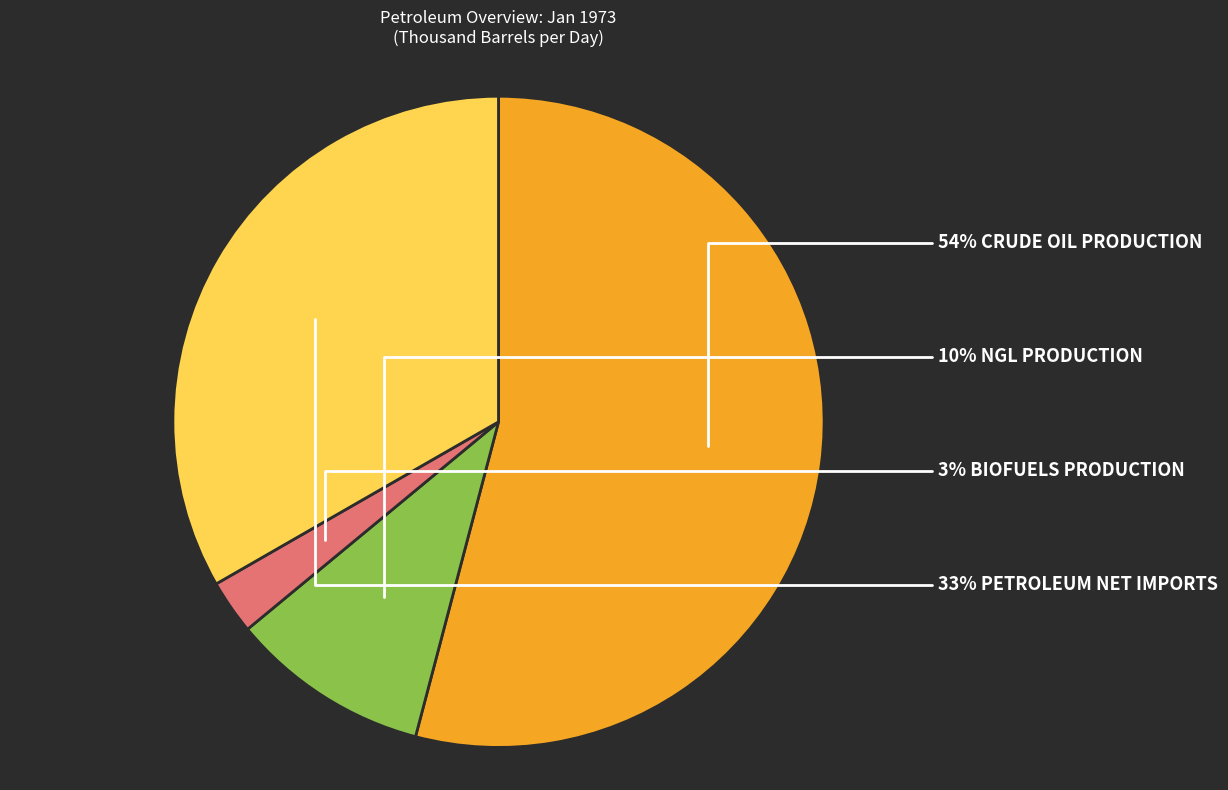

Count the number of slices in the pie.

4